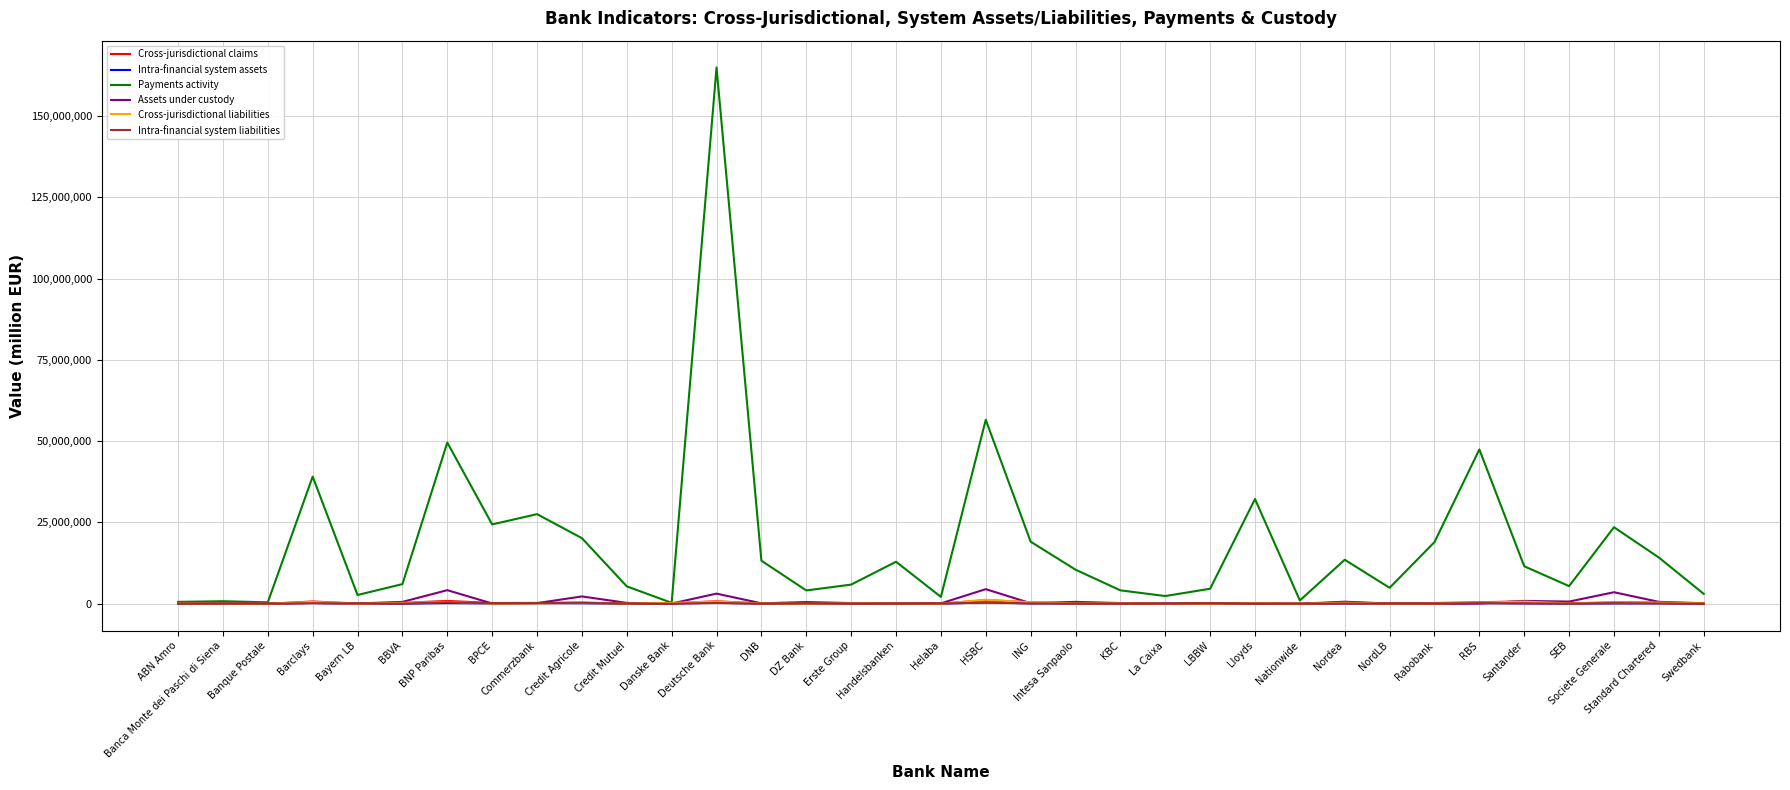

Count the number of data series in this chart.

6